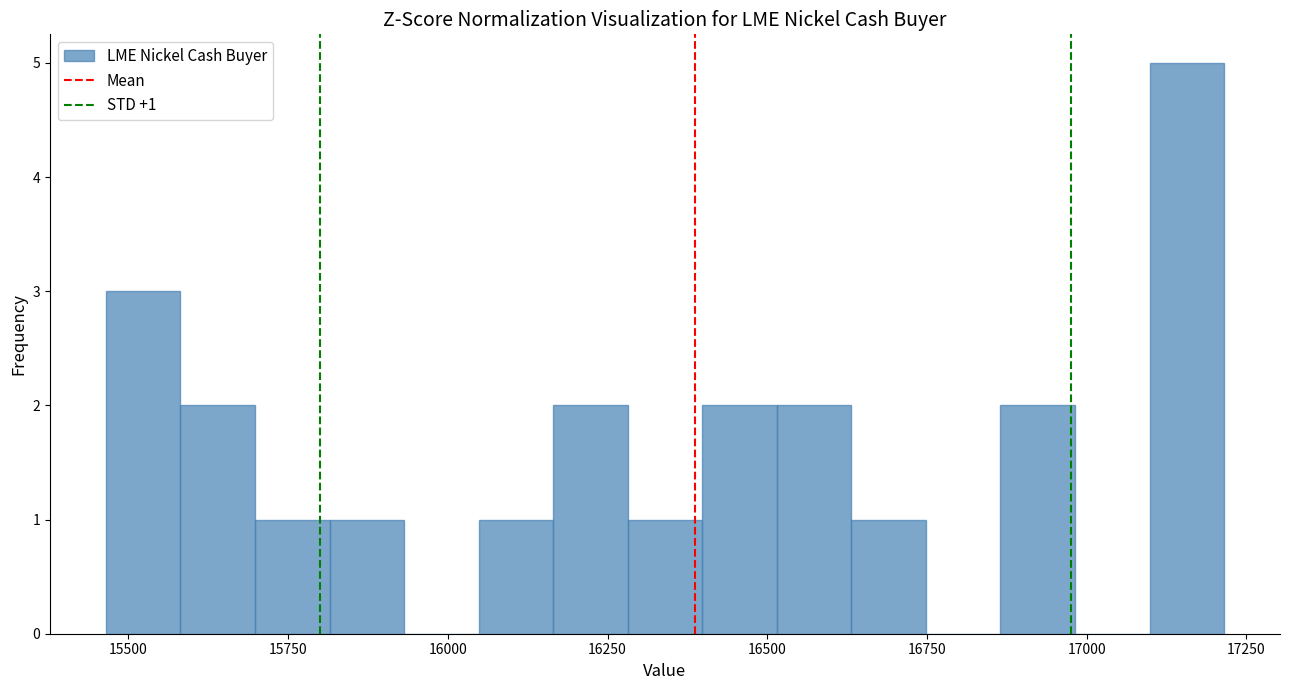

Around what value on the x-axis is the tallest bar? Give the approximate position of its centre, as read against the axis.

17150